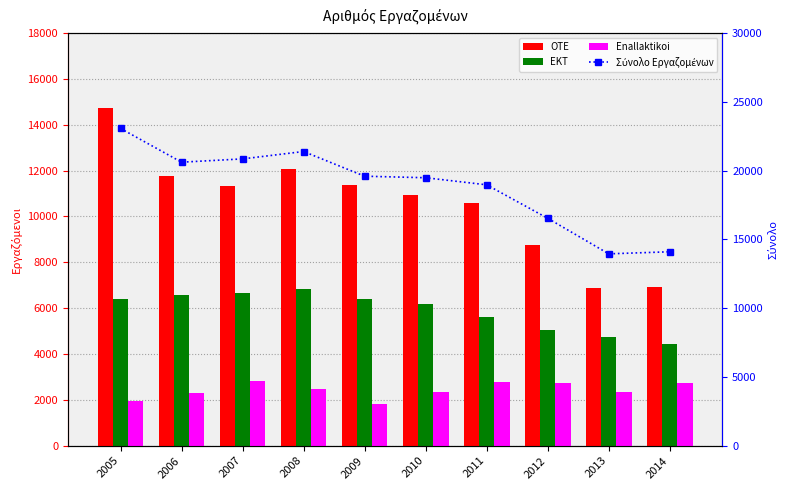

What are all the series names shown in the legend?

OTE, EKT, Enallaktikoi, Σύνολο Εργαζομένων